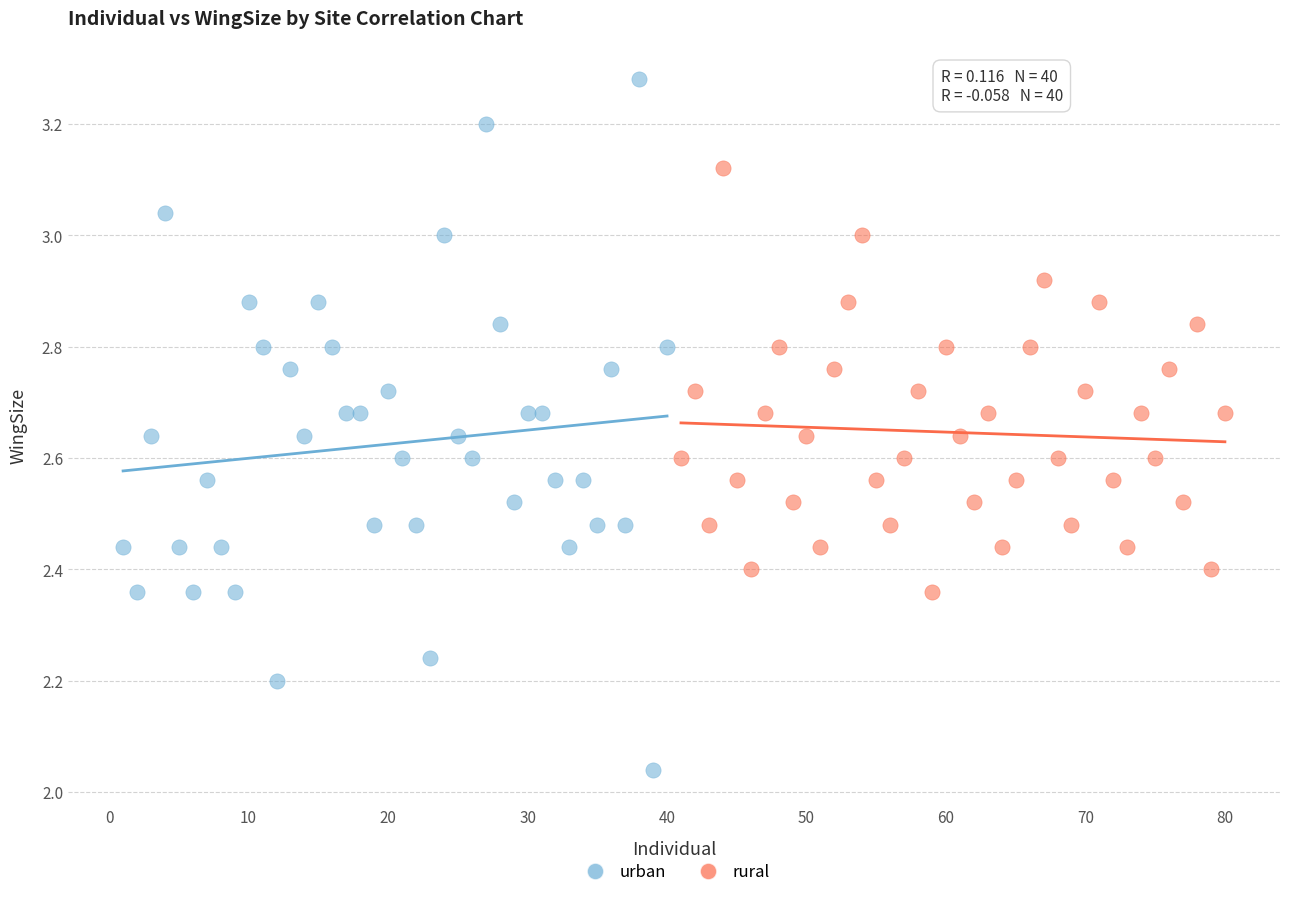

Which series reaches the maximum Y coordinate?

urban